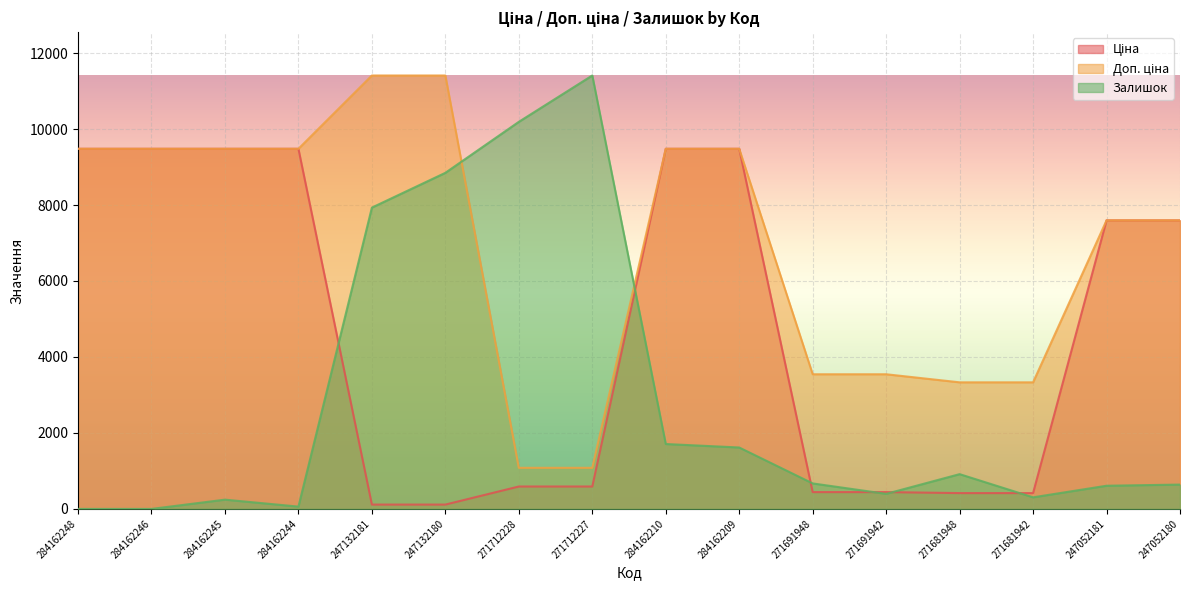

Which series ends up on top after the final intersection of Ціна and Залишок?

Ціна